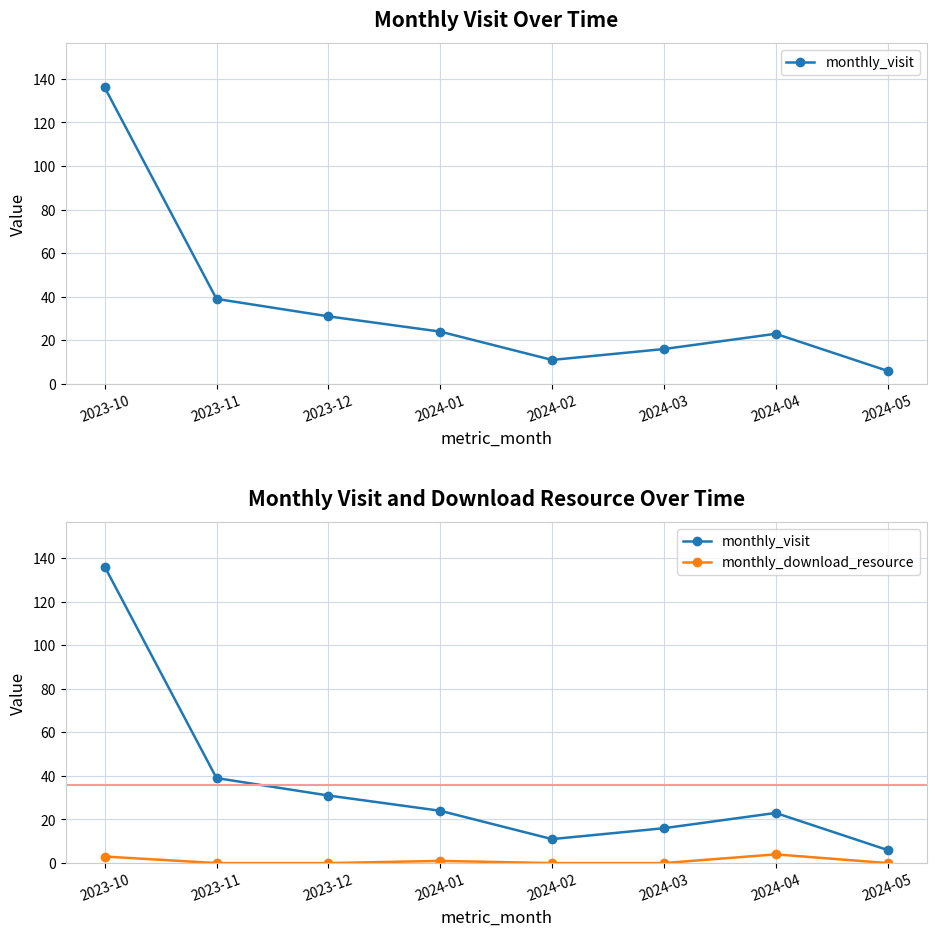

What is the value of the monthly_download_resource point at the 7th from the left?

4